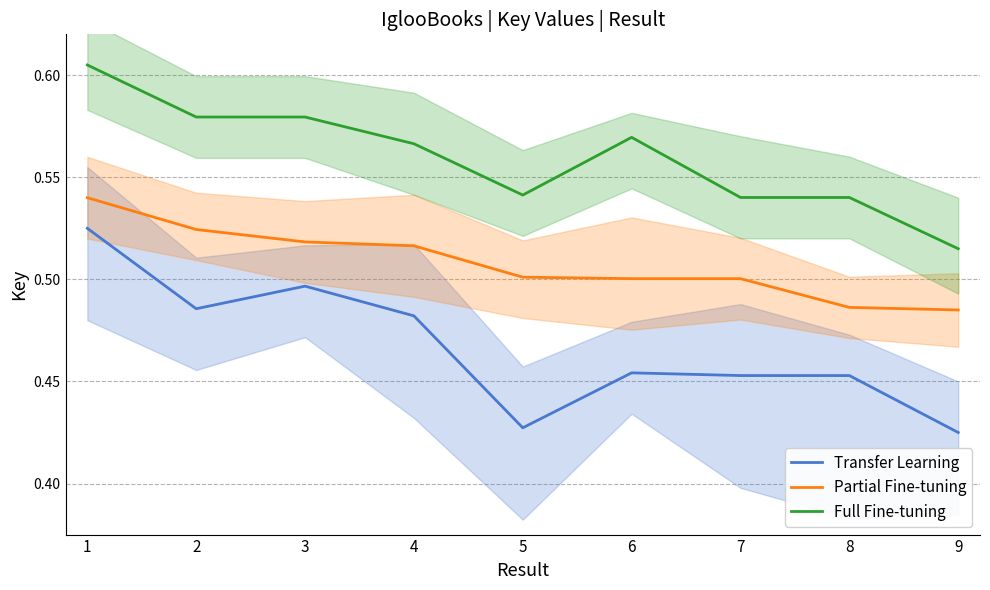

Is the value of Partial Fine-tuning at 2 greater than the value of Transfer Learning at 3?

Yes